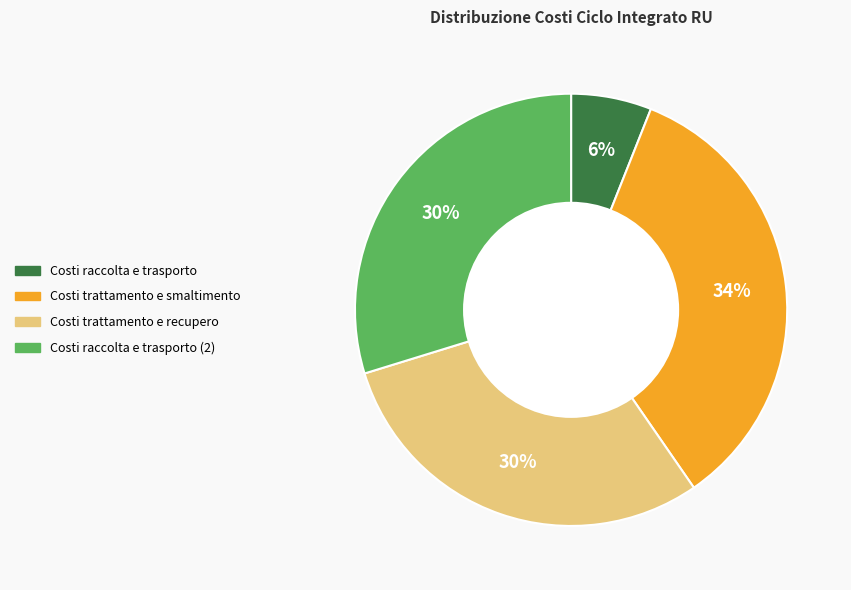

Which slice is the smallest?

Costi raccolta e trasporto